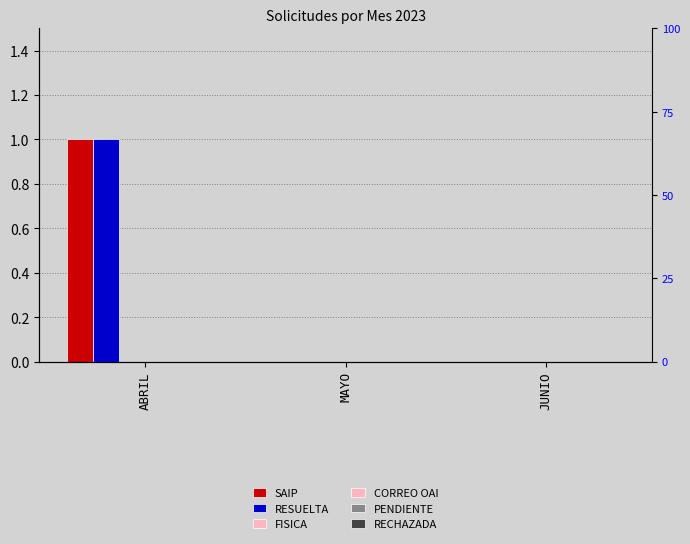

The RESUELTA series shows 0 at MAYO. True or false?

True